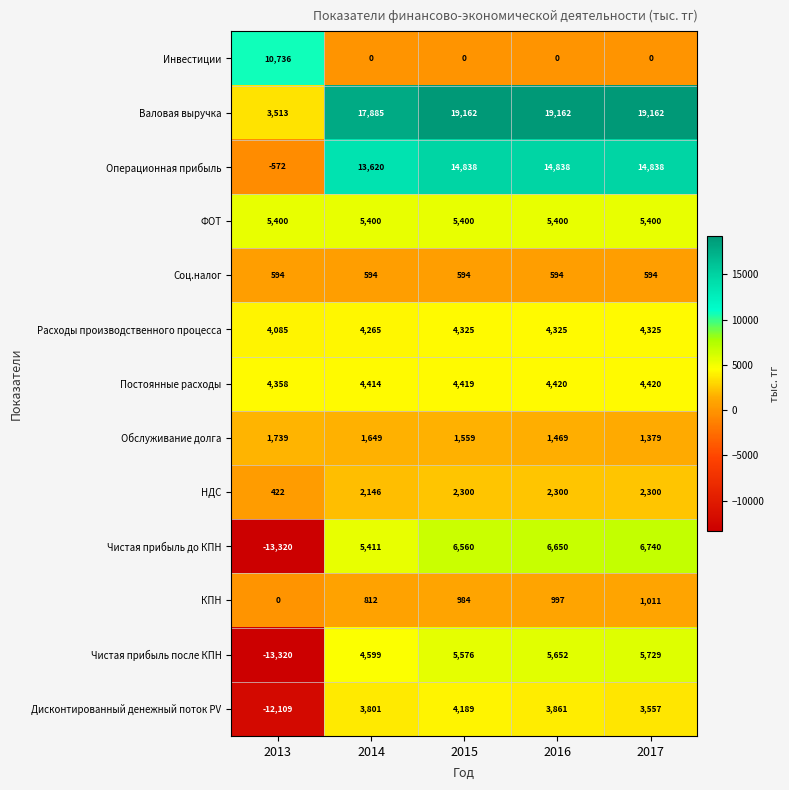

What value does the Расходы производственного процесса series have at 2015, to the nearest 5?

4325